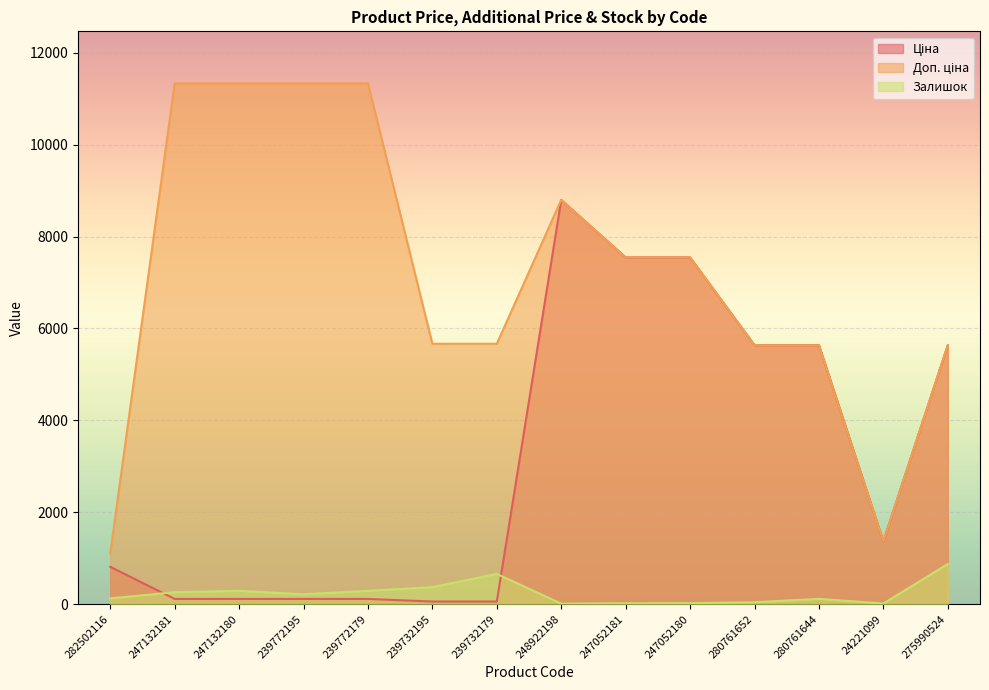

What is the difference between the maximum and minimum values in the Доп. ціна series?

10232.2